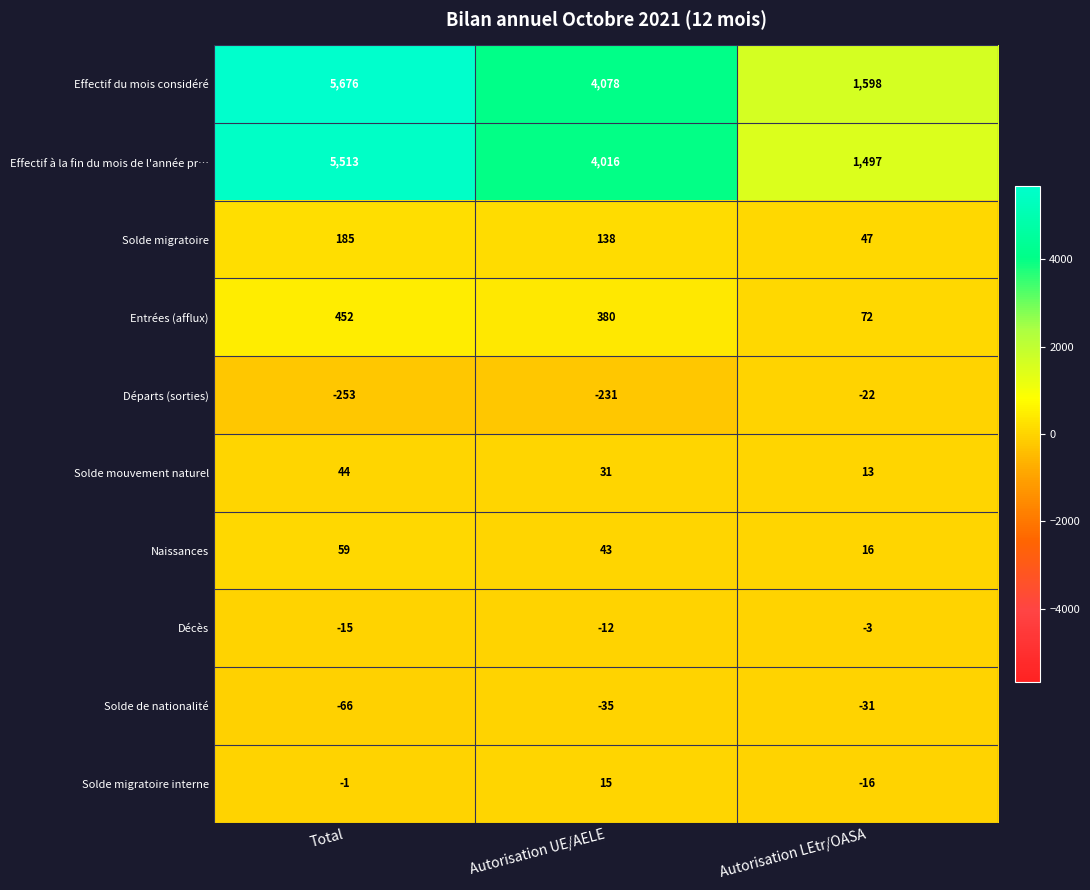

Reading left to right, what are all the values shown in this chart?

Effectif du mois considéré: Total=5676	Autorisation UE/AELE=4078	Autorisation LEtr/OASA=1598
Effectif à la fin du mois de l'année pr…: Total=5513	Autorisation UE/AELE=4016	Autorisation LEtr/OASA=1497
Solde migratoire: Total=185	Autorisation UE/AELE=138	Autorisation LEtr/OASA=47
Entrées (afflux): Total=452	Autorisation UE/AELE=380	Autorisation LEtr/OASA=72
Départs (sorties): Total=-253	Autorisation UE/AELE=-231	Autorisation LEtr/OASA=-22
Solde mouvement naturel: Total=44	Autorisation UE/AELE=31	Autorisation LEtr/OASA=13
Naissances: Total=59	Autorisation UE/AELE=43	Autorisation LEtr/OASA=16
Décès: Total=-15	Autorisation UE/AELE=-12	Autorisation LEtr/OASA=-3
Solde de nationalité: Total=-66	Autorisation UE/AELE=-35	Autorisation LEtr/OASA=-31
Solde migratoire interne: Total=-1	Autorisation UE/AELE=15	Autorisation LEtr/OASA=-16